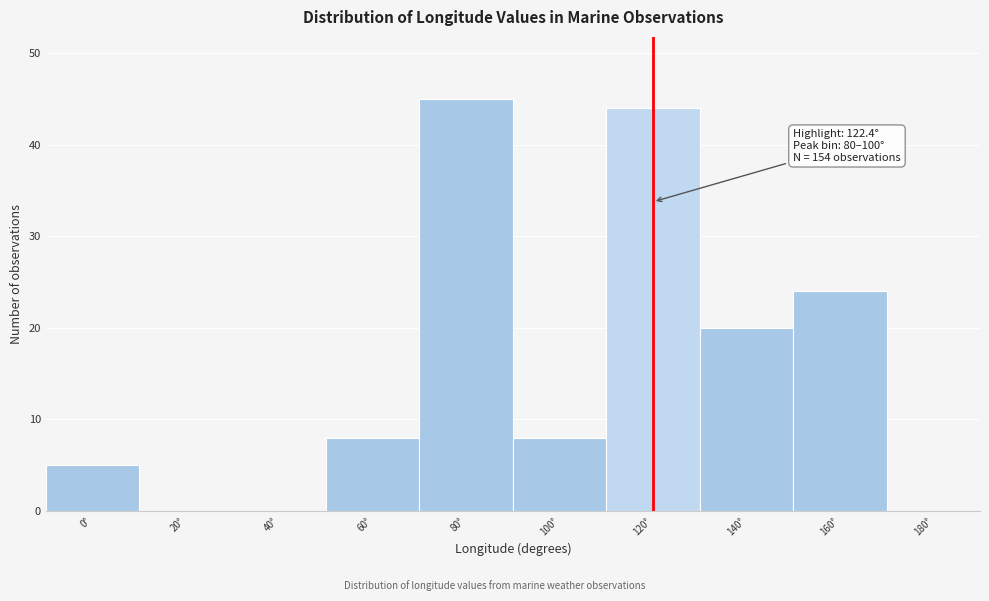

Reading left to right, extract all data points from this chart.

0°=5	20°=0	40°=0	60°=8	80°=45	100°=8	120°=44	140°=20	160°=24	180°=0